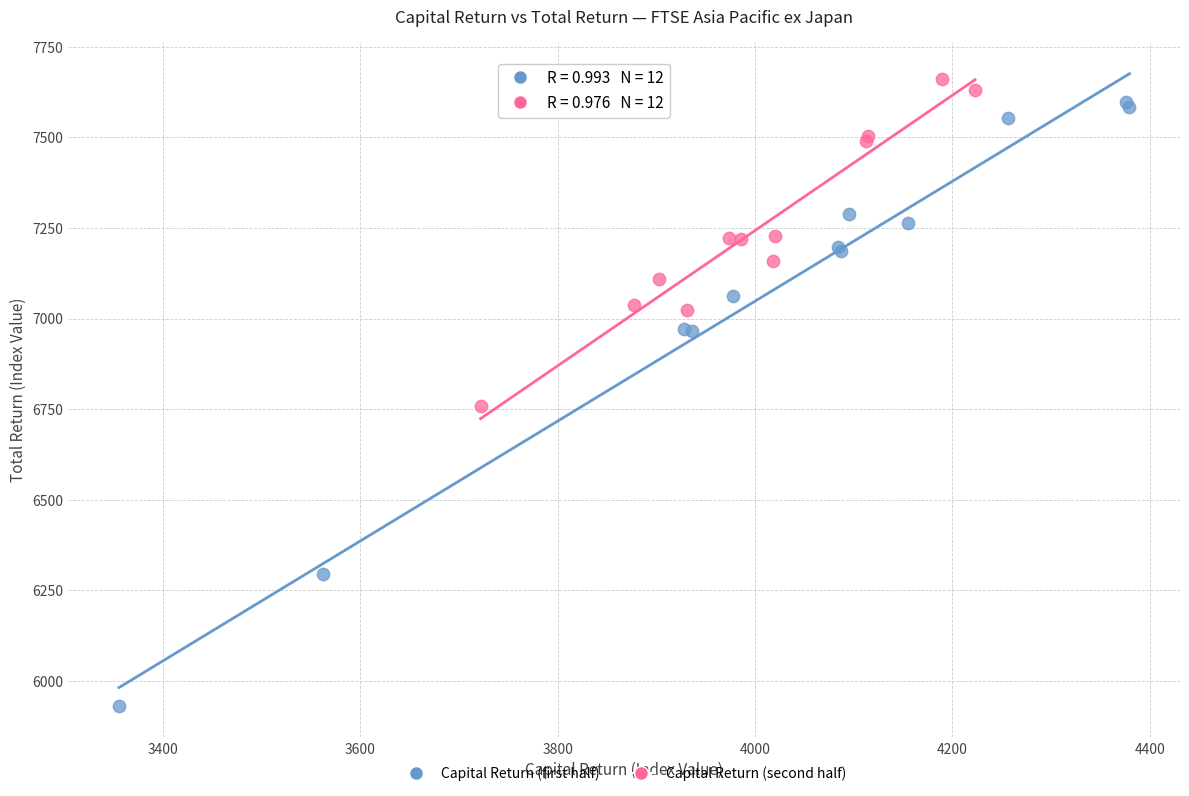

Which series has the widest spread of Y values?

Capital Return (first half)